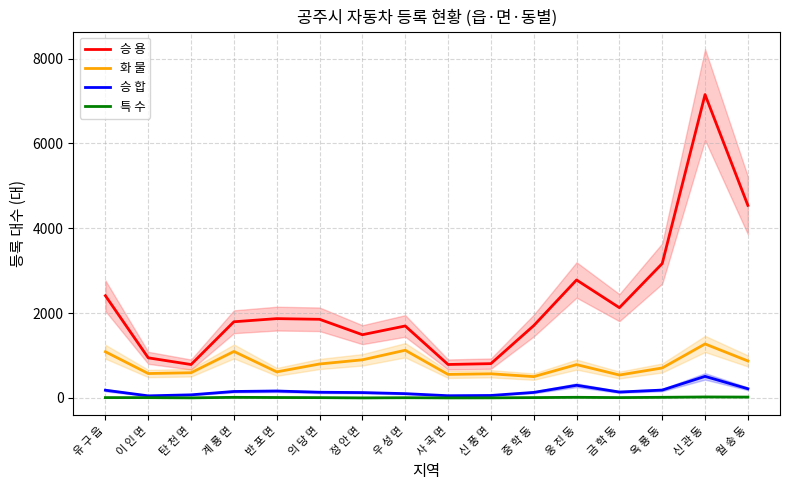

Reading left to right, extract all data points from this chart.

승 용: 2410	946	788	1796	1870	1854	1491	1697	789	809	1705	2781	2128	3168	7150	4539
화 물: 1089	576	595	1096	615	801	899	1125	555	570	503	786	541	707	1273	872
승 합: 183	50	74	153	164	135	127	102	53	59	131	299	140	186	509	217
특 수: 9	8	3	15	11	8	2	6	2	3	9	16	9	16	24	21